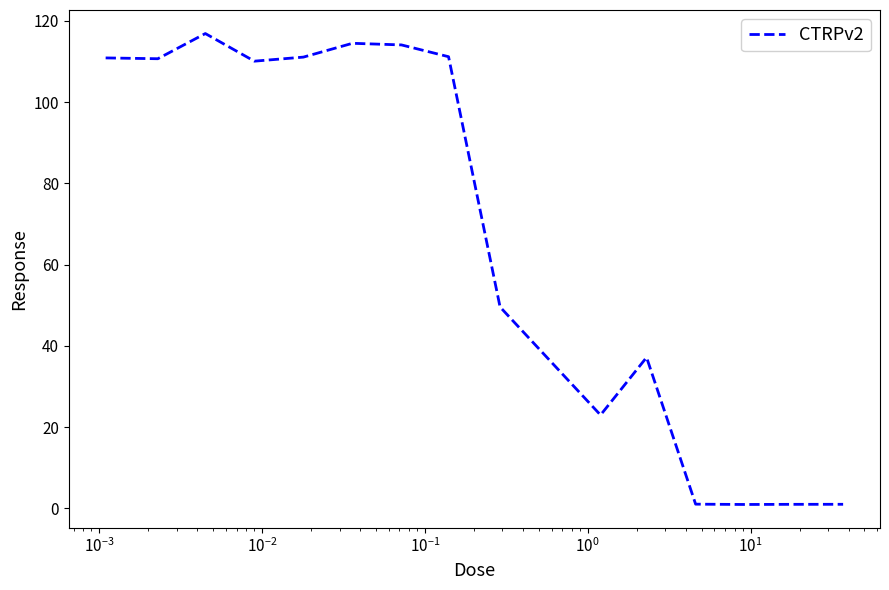

What is the greatest value displayed?

116.9